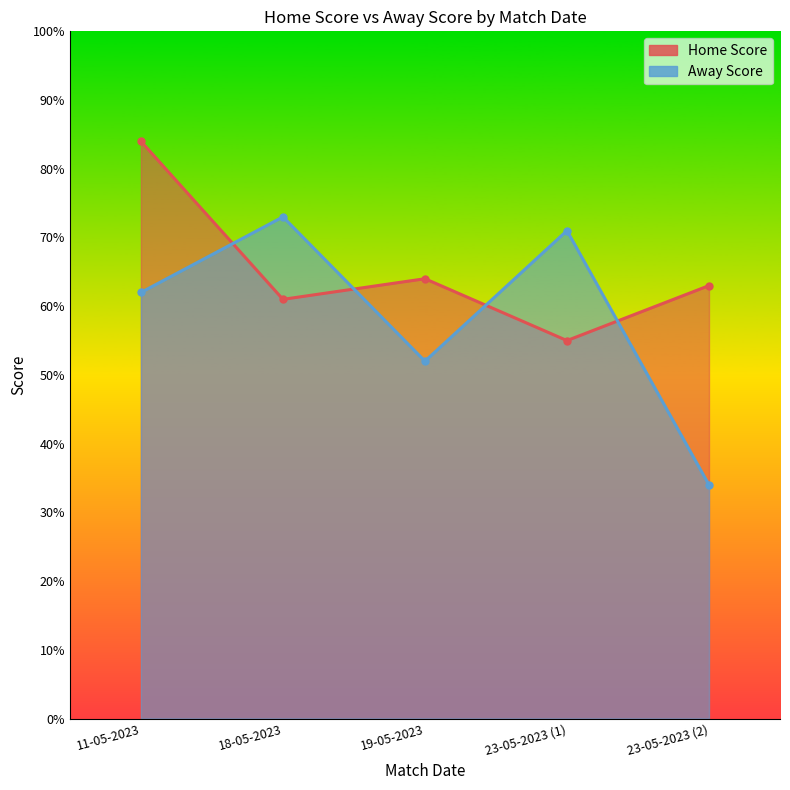

What is the difference between the maximum and minimum values in the Away Score series?

39